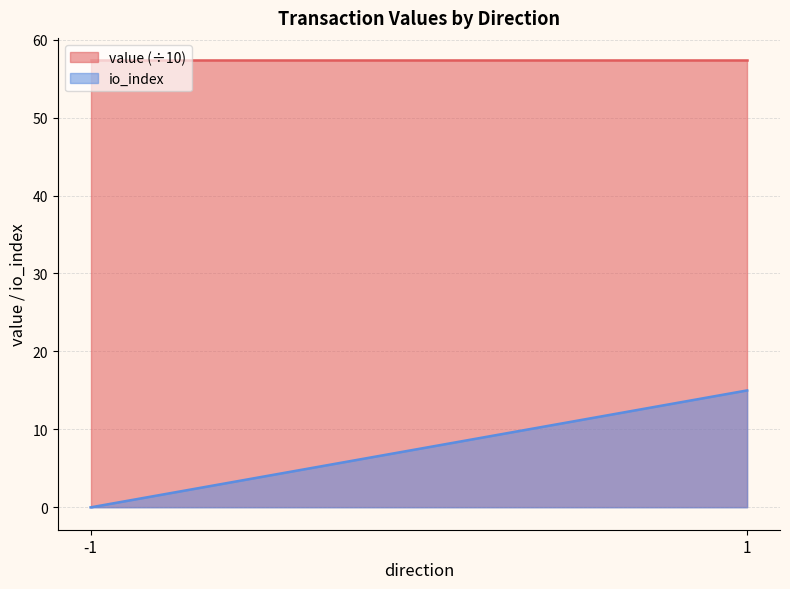

Between 1 and -1, which is larger?

1